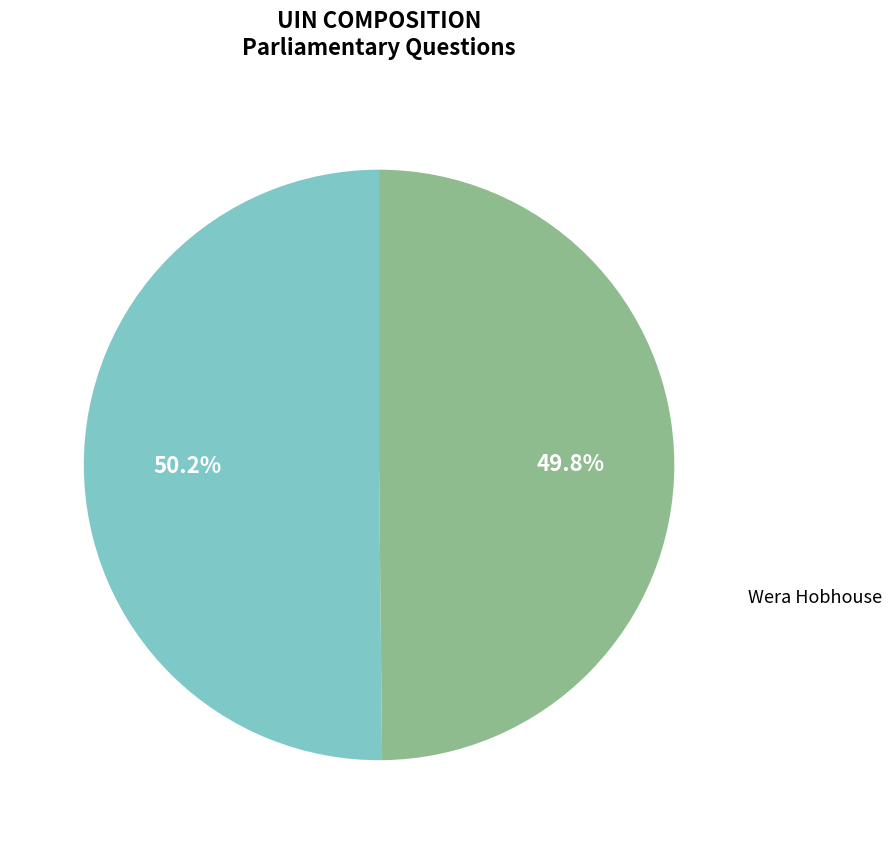

Does any single category account for the majority?

Yes